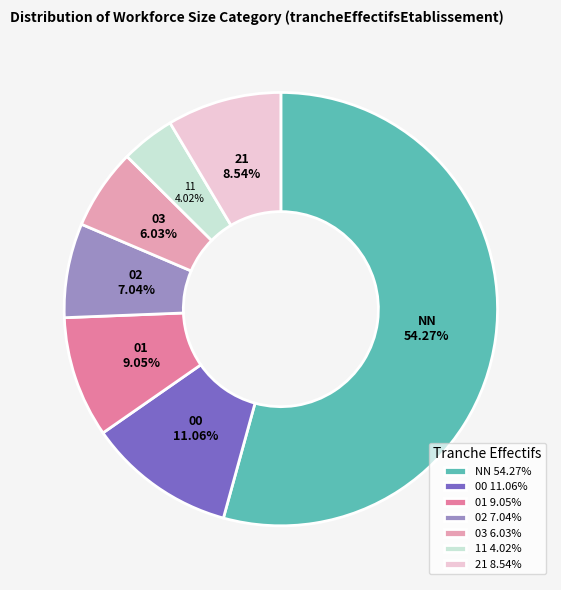

Rank the categories by value from highest to lowest.

NN, 00, 01, 21, 02, 03, 11